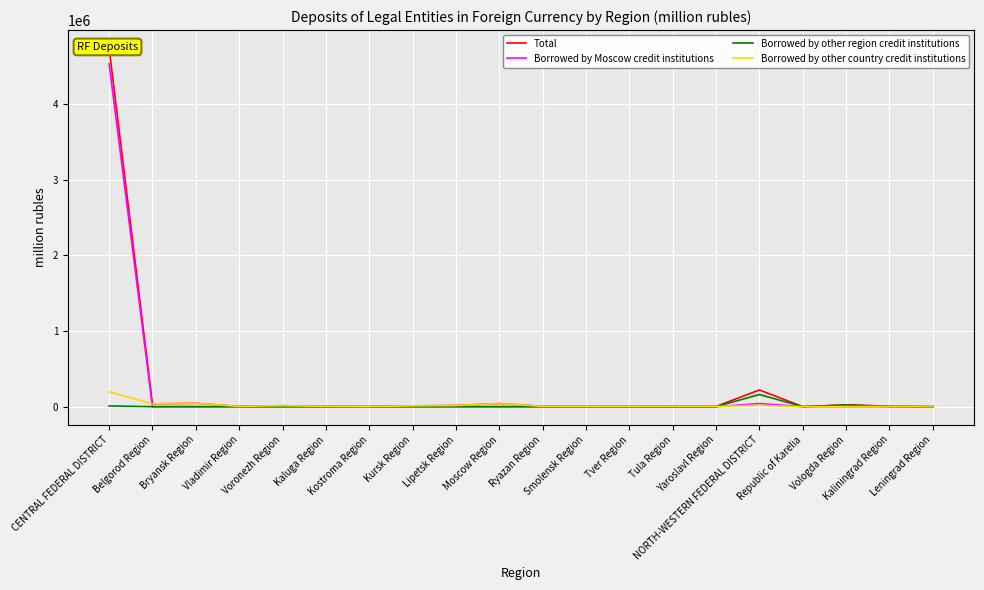

What are all the series names shown in the legend?

Total, Borrowed by Moscow credit institutions, Borrowed by other region credit institutions, Borrowed by other country credit institutions